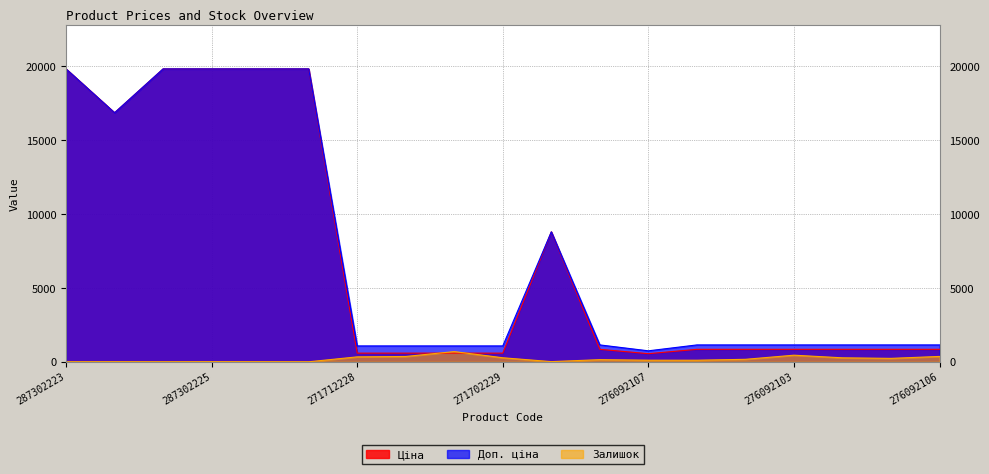

Which category has the lowest value in the Ціна series?

276092107